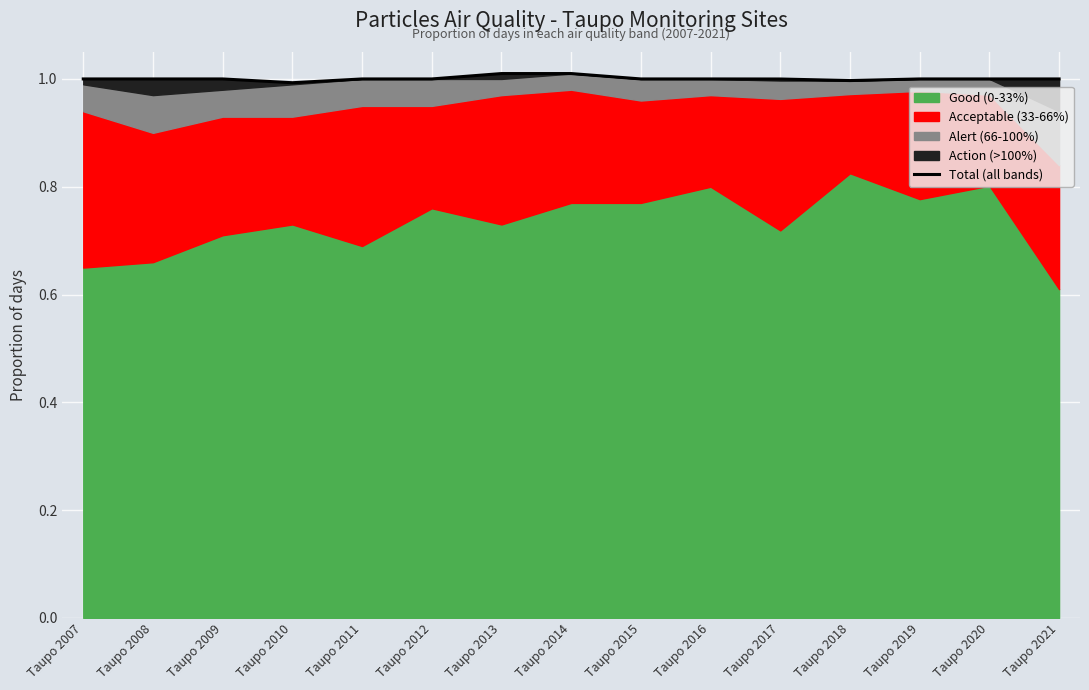

The value at Taupo 2010 is 1.0. True or false?

True